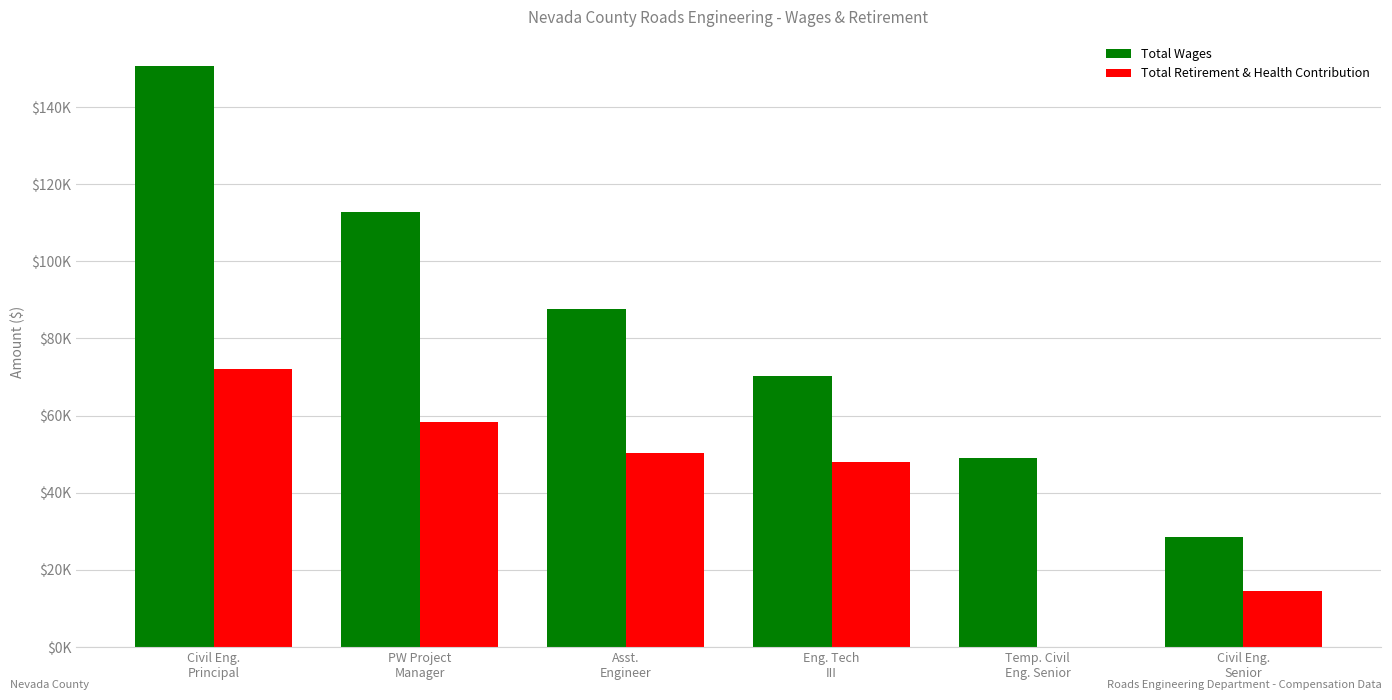

The Total Wages series shows 243352 at Civil Eng.
Principal. True or false?

False